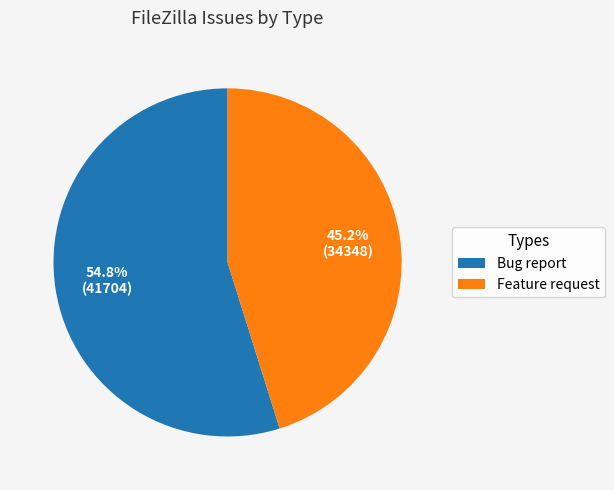

Which category has the biggest portion of the pie?

Bug report